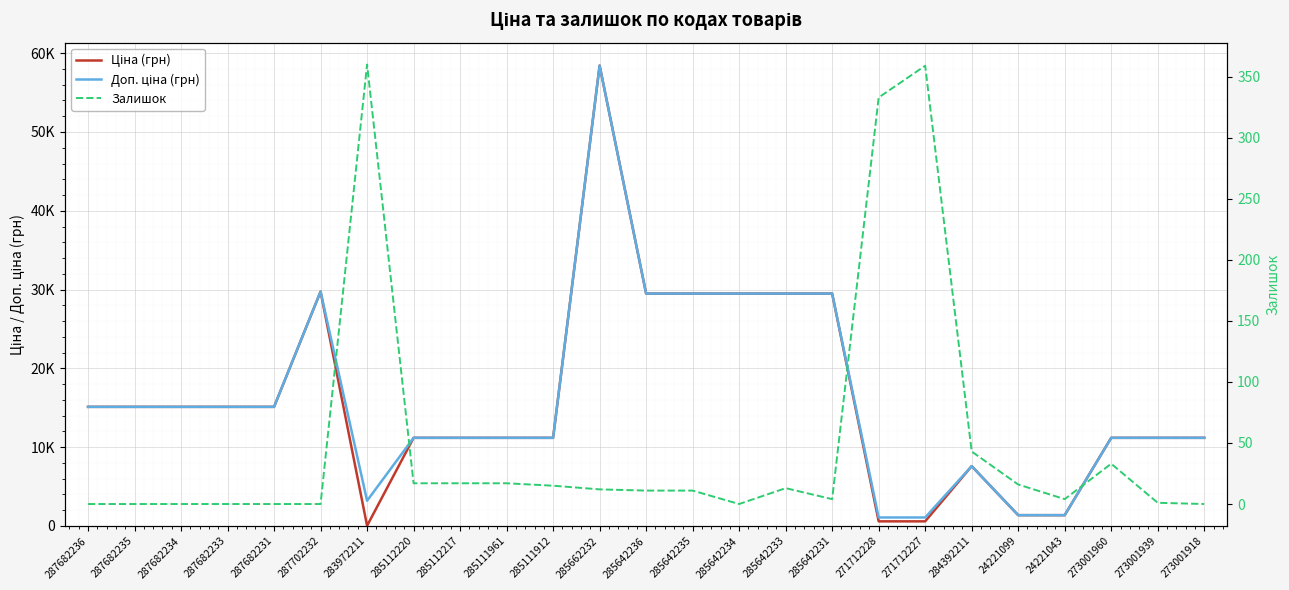

Is it true that Доп. ціна (грн) equals 7596.5 at 284392211?

True